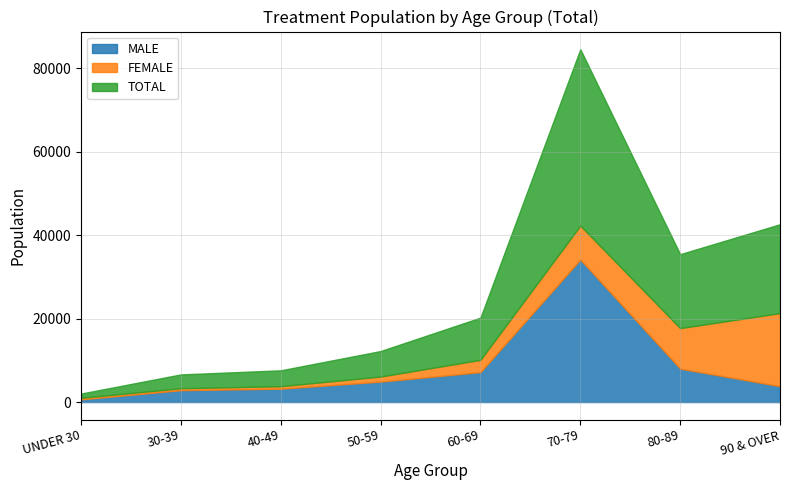

Reading right to left, list all the values displayed in this chart.

MALE: 90 & OVER=3808	80-89=8007	70-79=34128	60-69=7168	50-59=4895	40-49=3196	30-39=2843	UNDER 30=641
FEMALE: 90 & OVER=17485	80-89=9701	70-79=8124	60-69=2945	50-59=1214	40-49=604	30-39=468	UNDER 30=375
TOTAL: 90 & OVER=21293	80-89=17708	70-79=42252	60-69=10113	50-59=6109	40-49=3800	30-39=3311	UNDER 30=1016